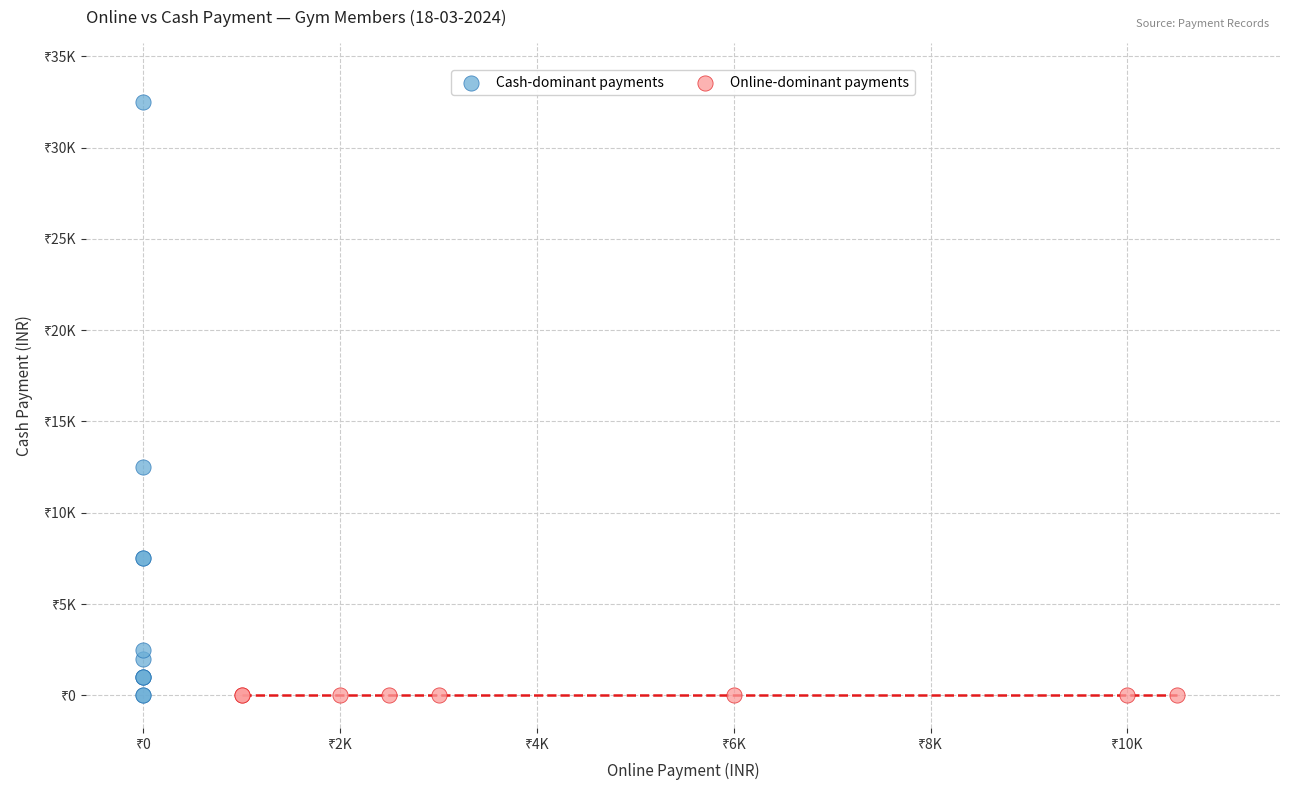

What are all the series names shown in the legend?

Cash-dominant payments, Online-dominant payments